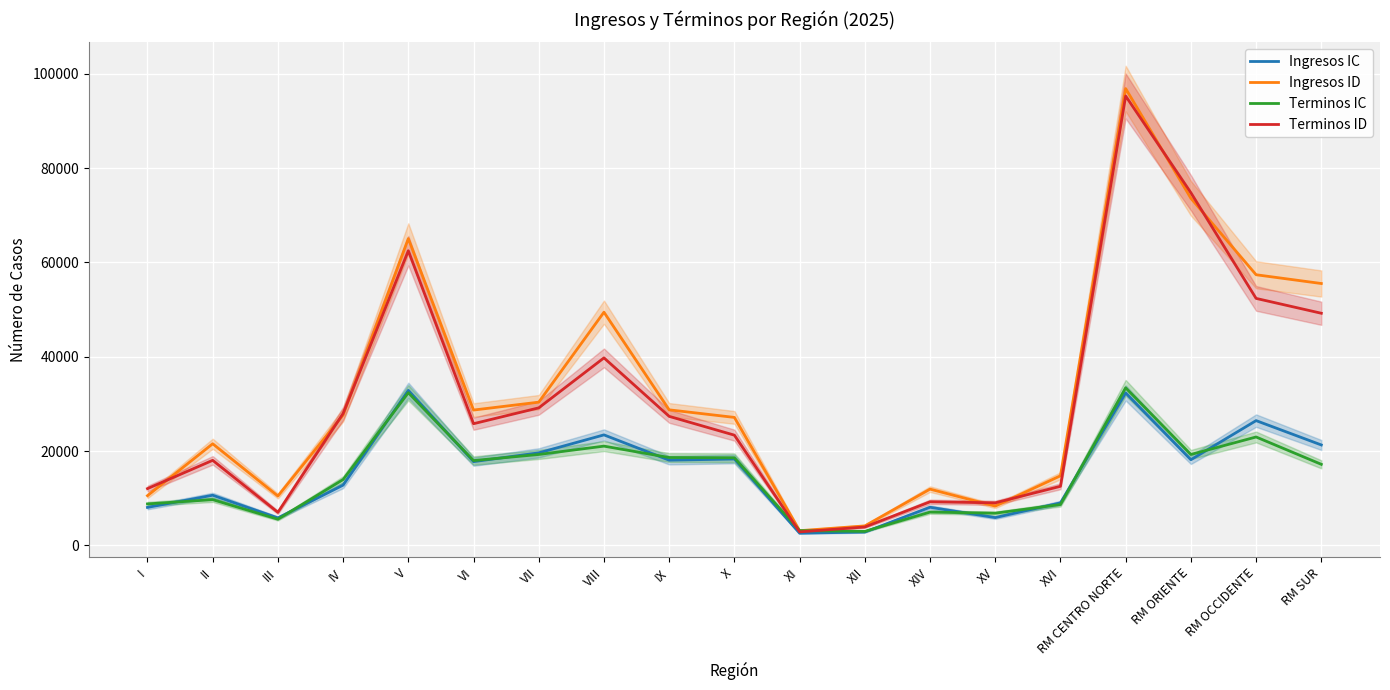

What is the sum of all Terminos ID values?

582270